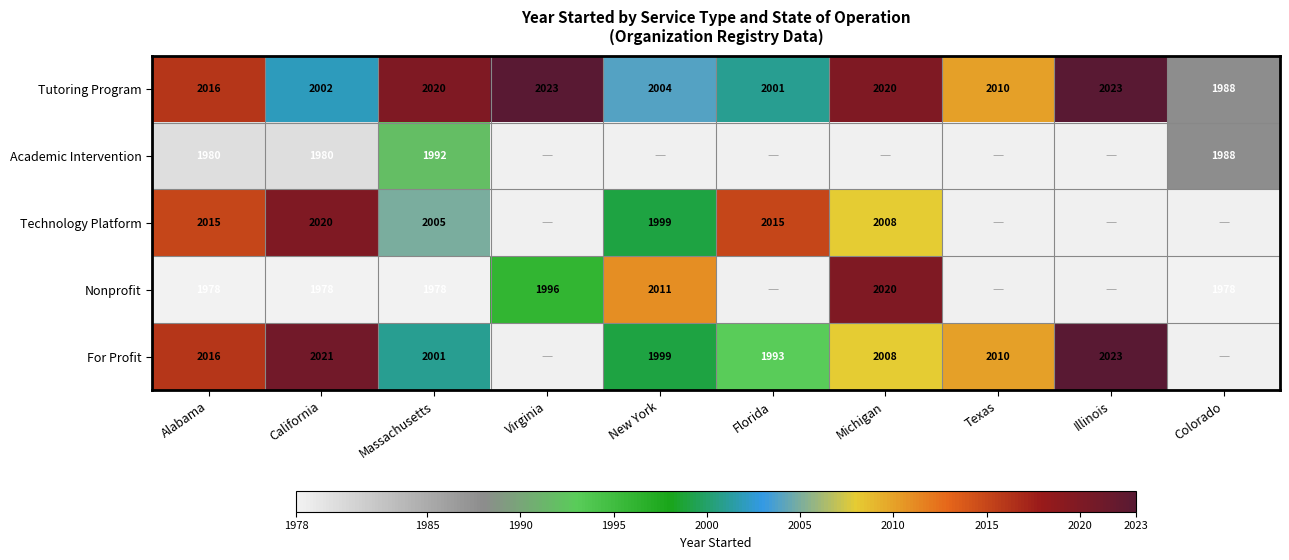

Between Illinois and New York, which is larger?

Illinois